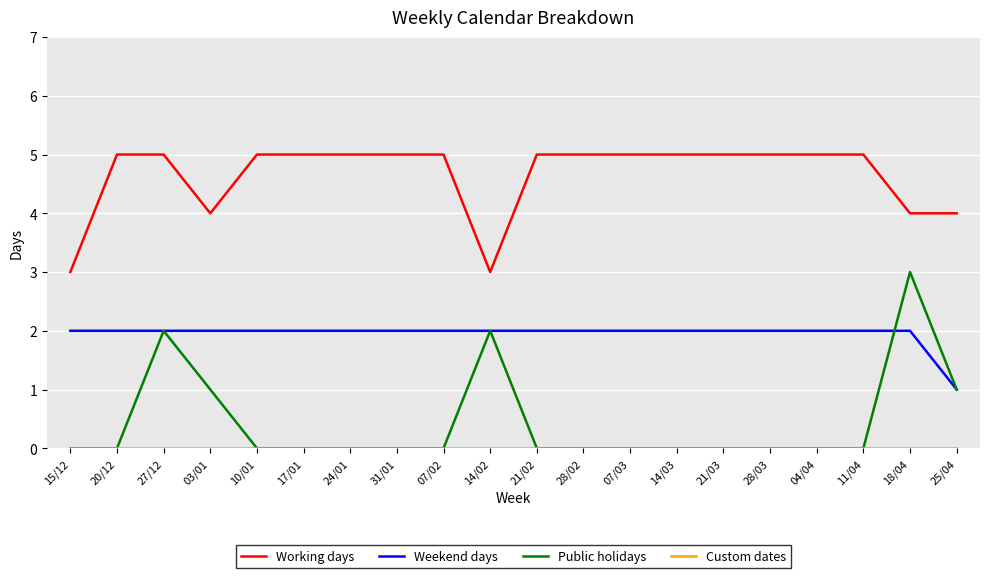

What is the difference between the highest and lowest values at 27/12?

5